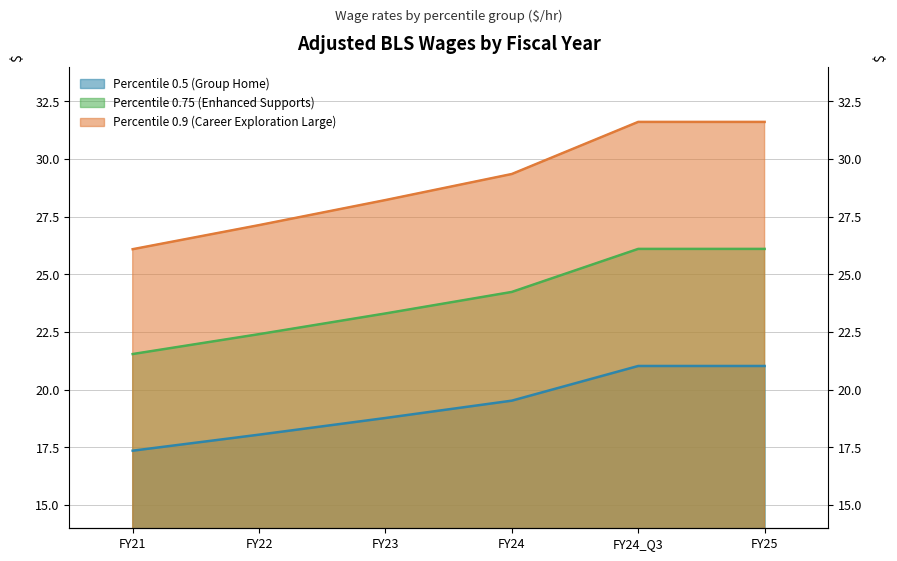

The value of Percentile 0.5 (Group Home) at FY24 is 19.5. True or false?

True